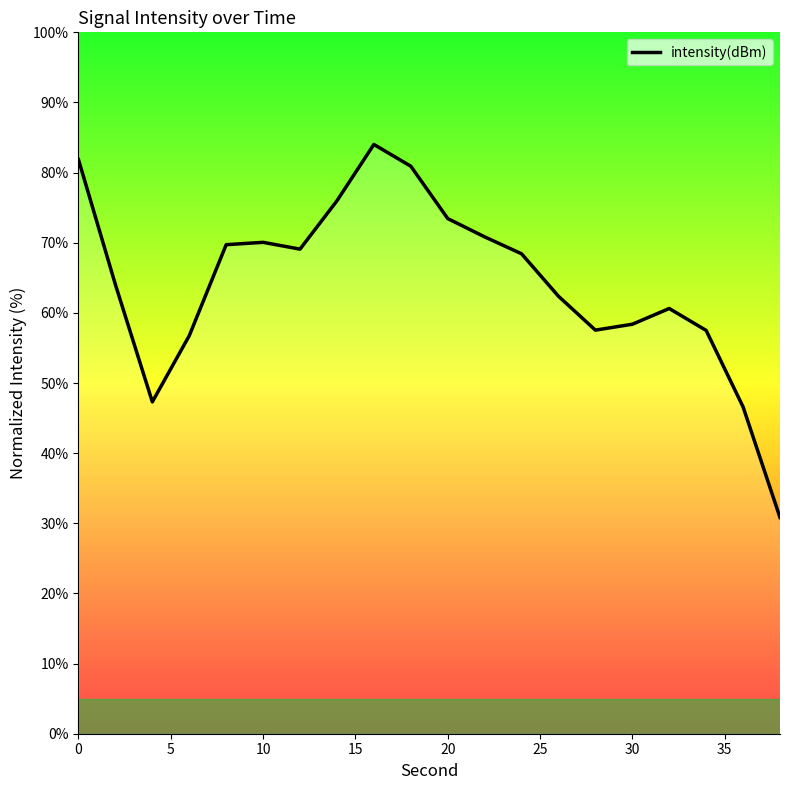

Does the chart have visible grid lines?

No